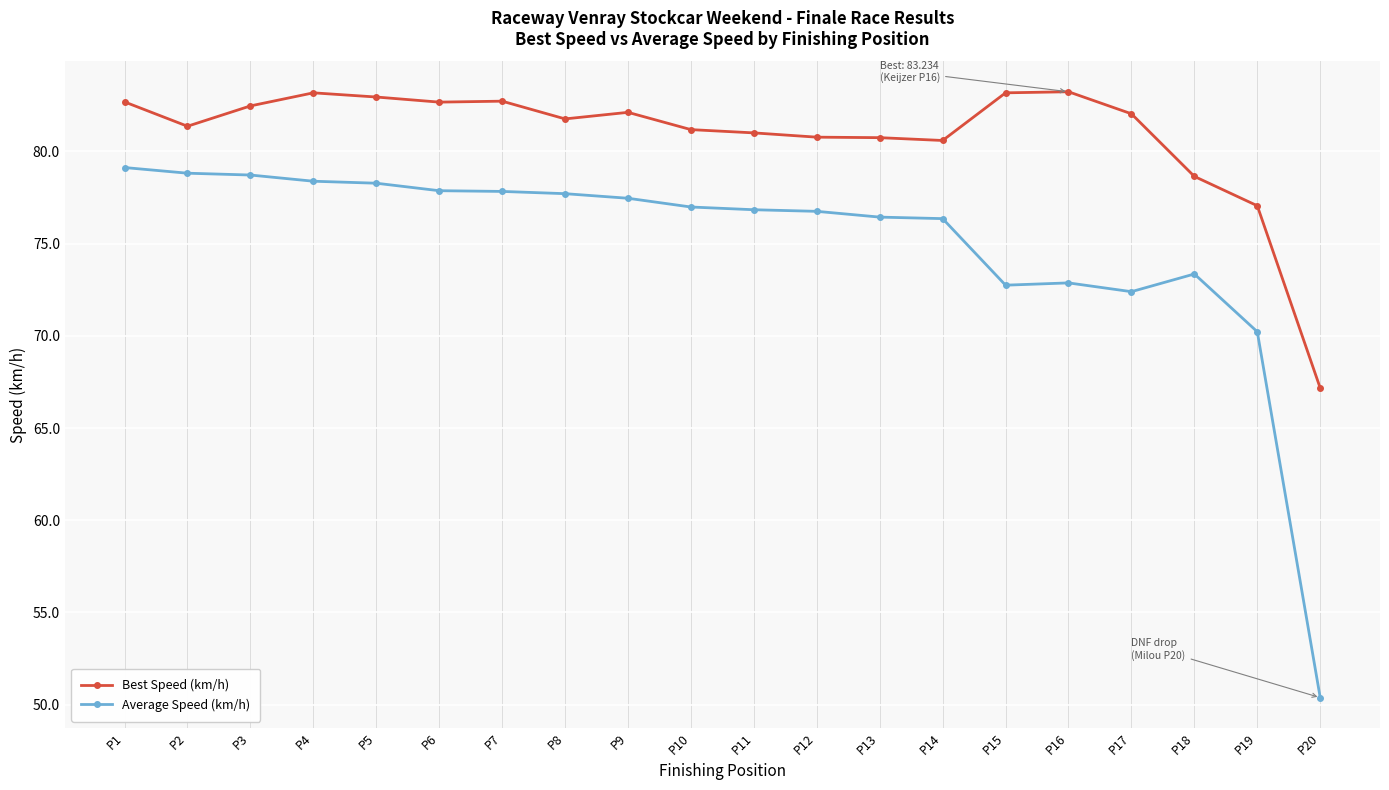

What is the difference between the maximum and minimum values in the Average Speed (km/h) series?

28.7